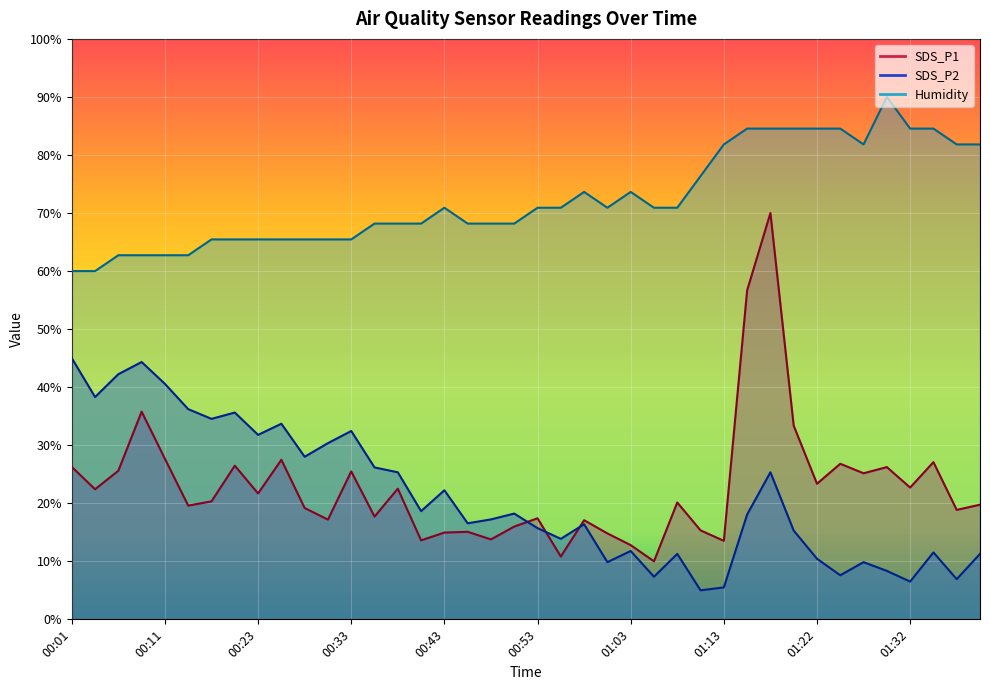

The value of SDS_P2 at 01:30 is 8.3. True or false?

True